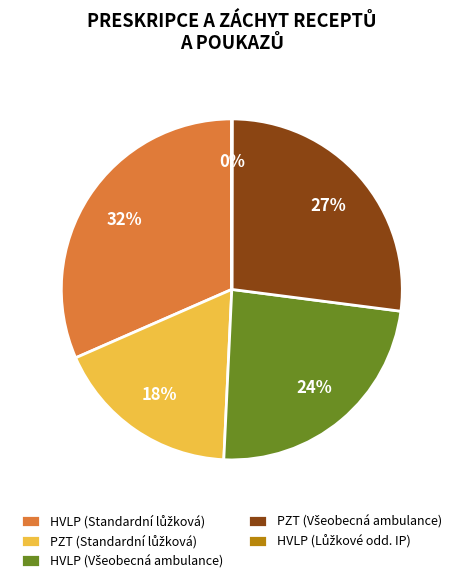

Is there a majority slice in this chart?

No